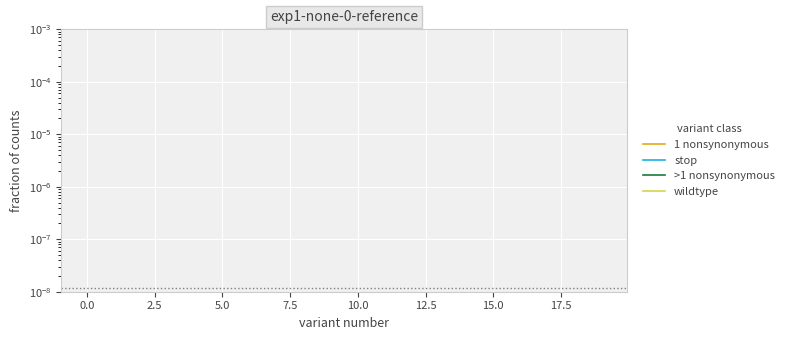

How many distinct data groups are displayed?

4